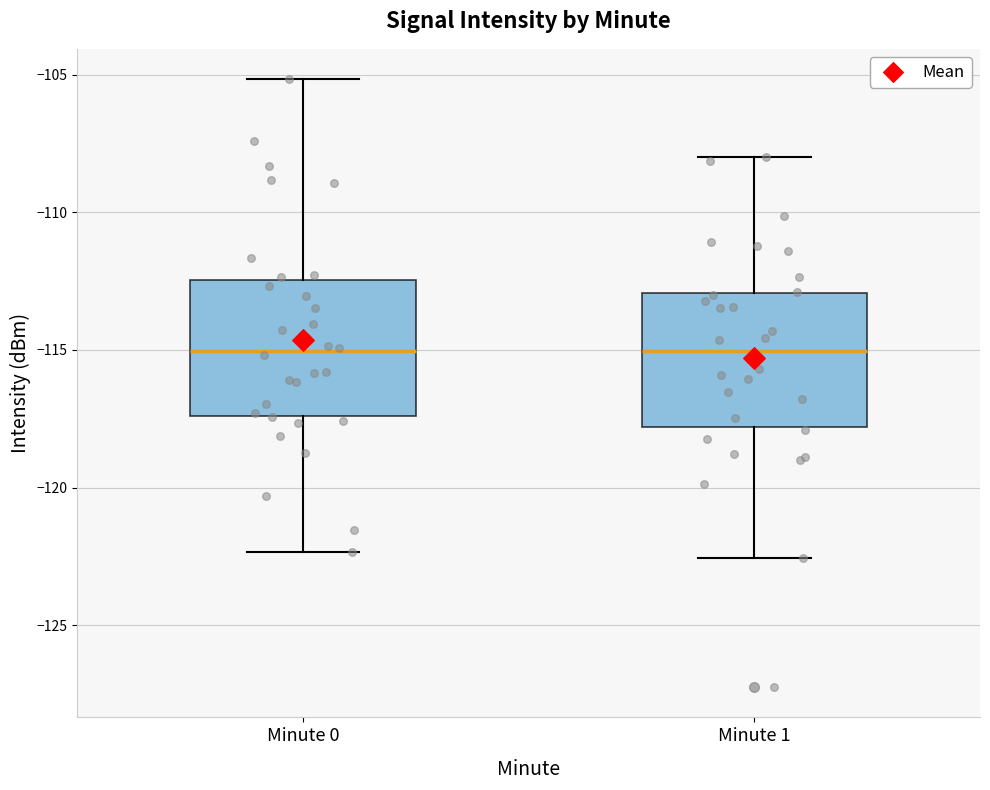

Reading left to right, transcribe this box plot: for each box, give where its median line is, the range the box spans, and where its two whiskers end, as read against the y-axis. The values are not printed on the chart, so give them approximately, as read against the axis.

Minute 0: median -115.0, box -117.5 to -112.5, whiskers -122.5 to -105.0
Minute 1: median -115.0, box -118.0 to -113.0, whiskers -122.5 to -108.0